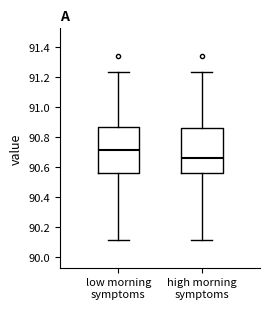

Which box has the lowest median line?

high morning symptoms